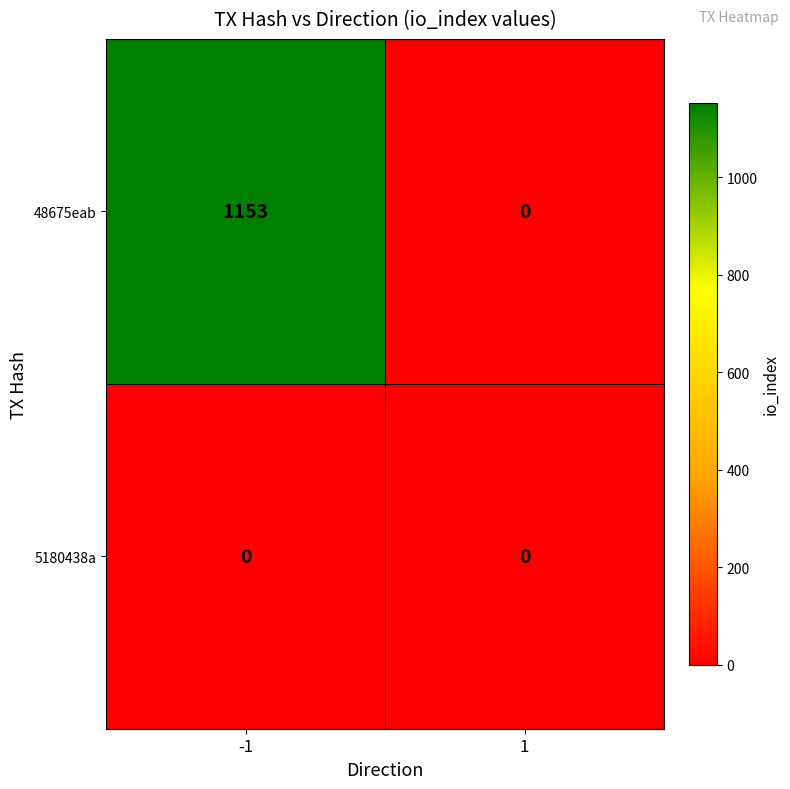

List the series in order of their peak value, highest first.

48675eab, 5180438a